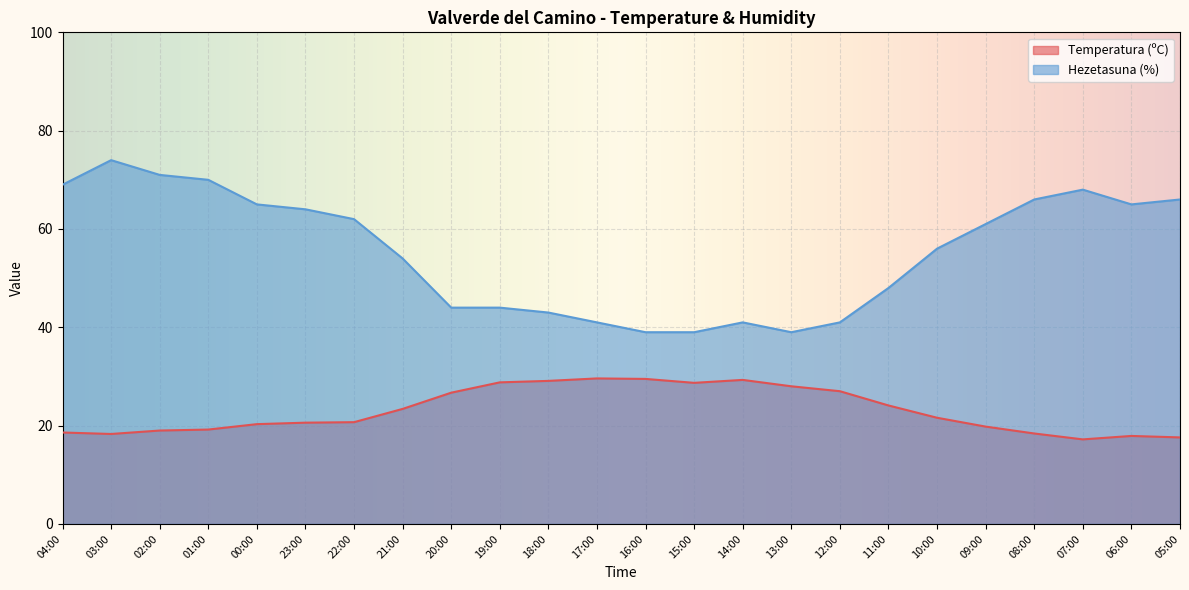

What is the highest value of the Temperatura (ºC) series?

29.6